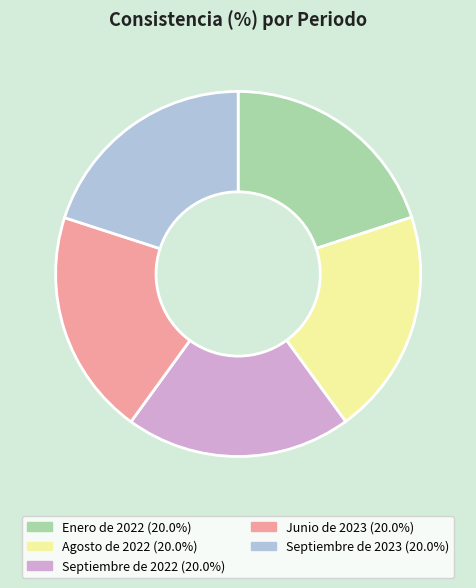

Do Junio de 2023 and Septiembre de 2023 together represent more than half of the pie?

No